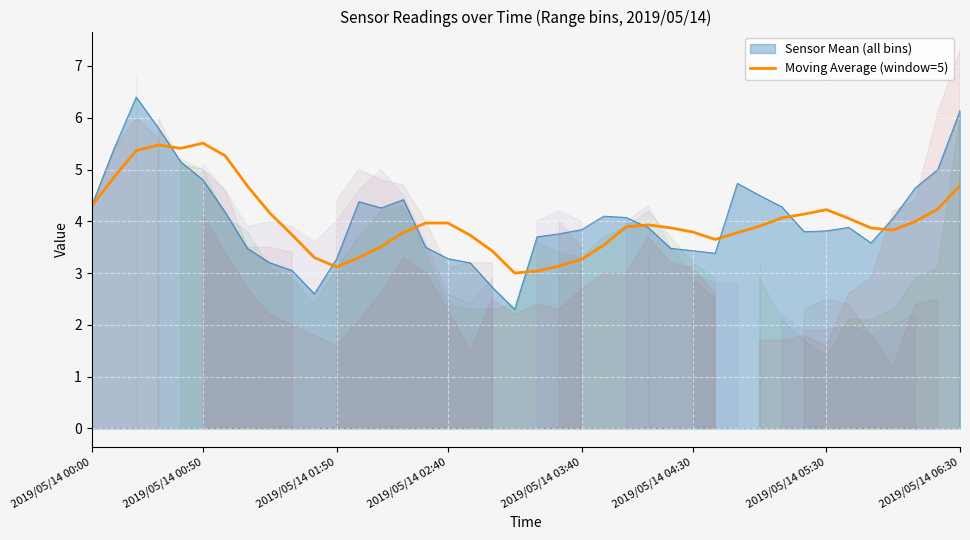

True or false: the data shows 3.5 at 13.

True